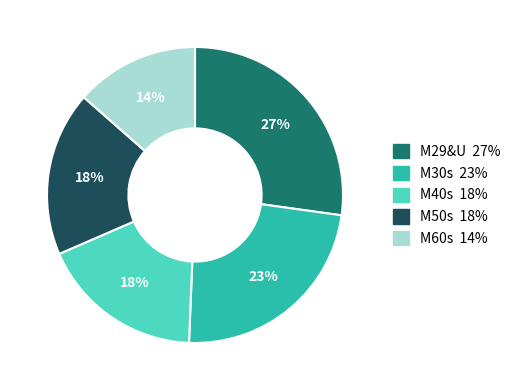

To the nearest percent, what is the difference between the M29&U and M50s slice percentages?

9%